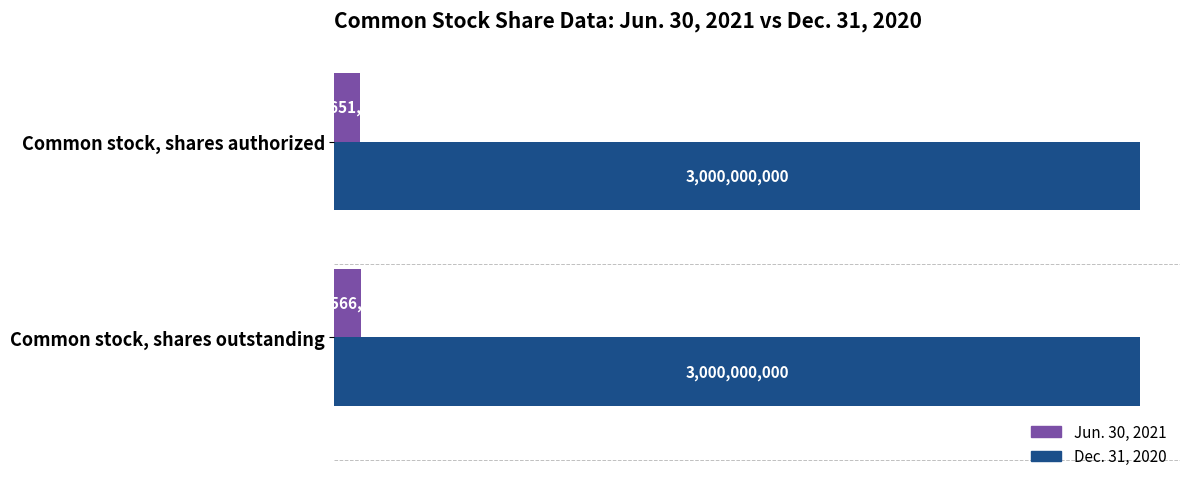

Which series has the widest spread of values?

Jun. 30, 2021